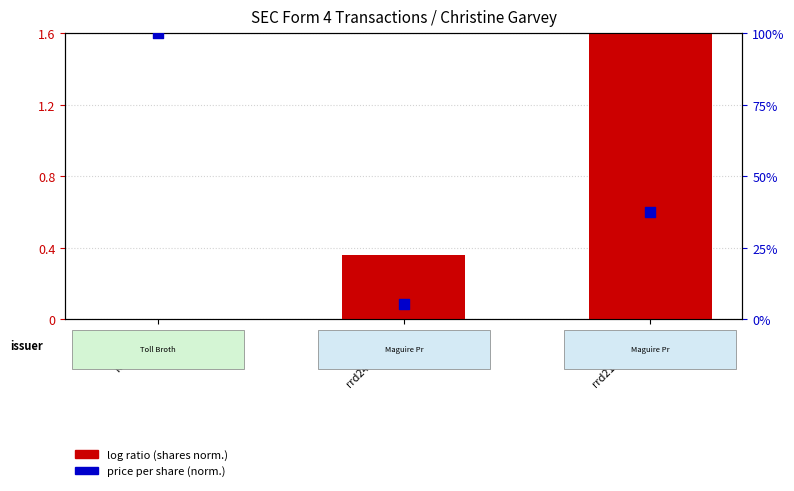

Which series reaches the maximum Y coordinate?

price per share (norm.)